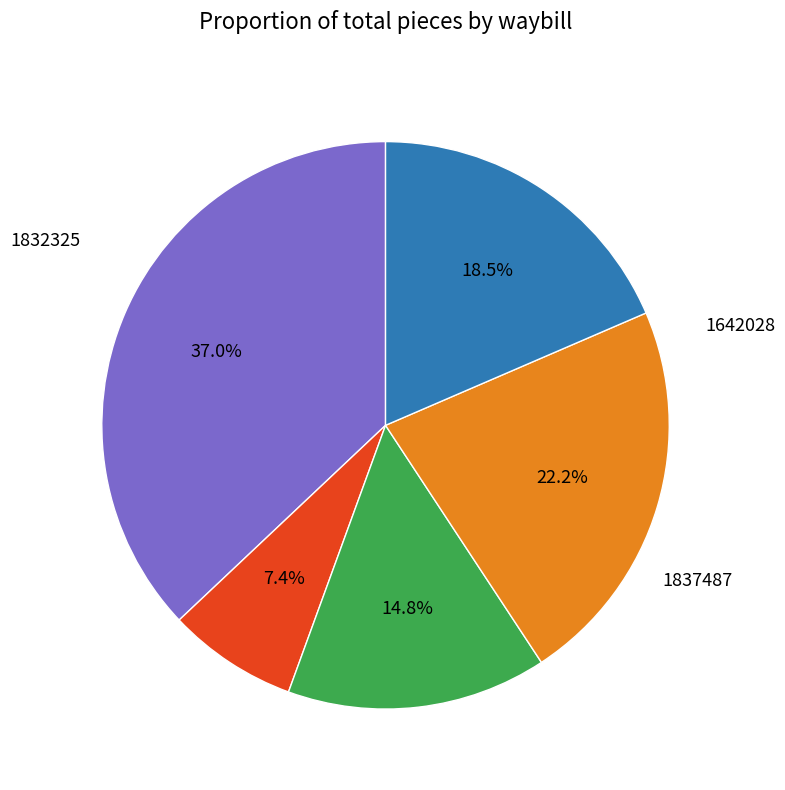

Is there any slice that represents more than half of the pie?

No